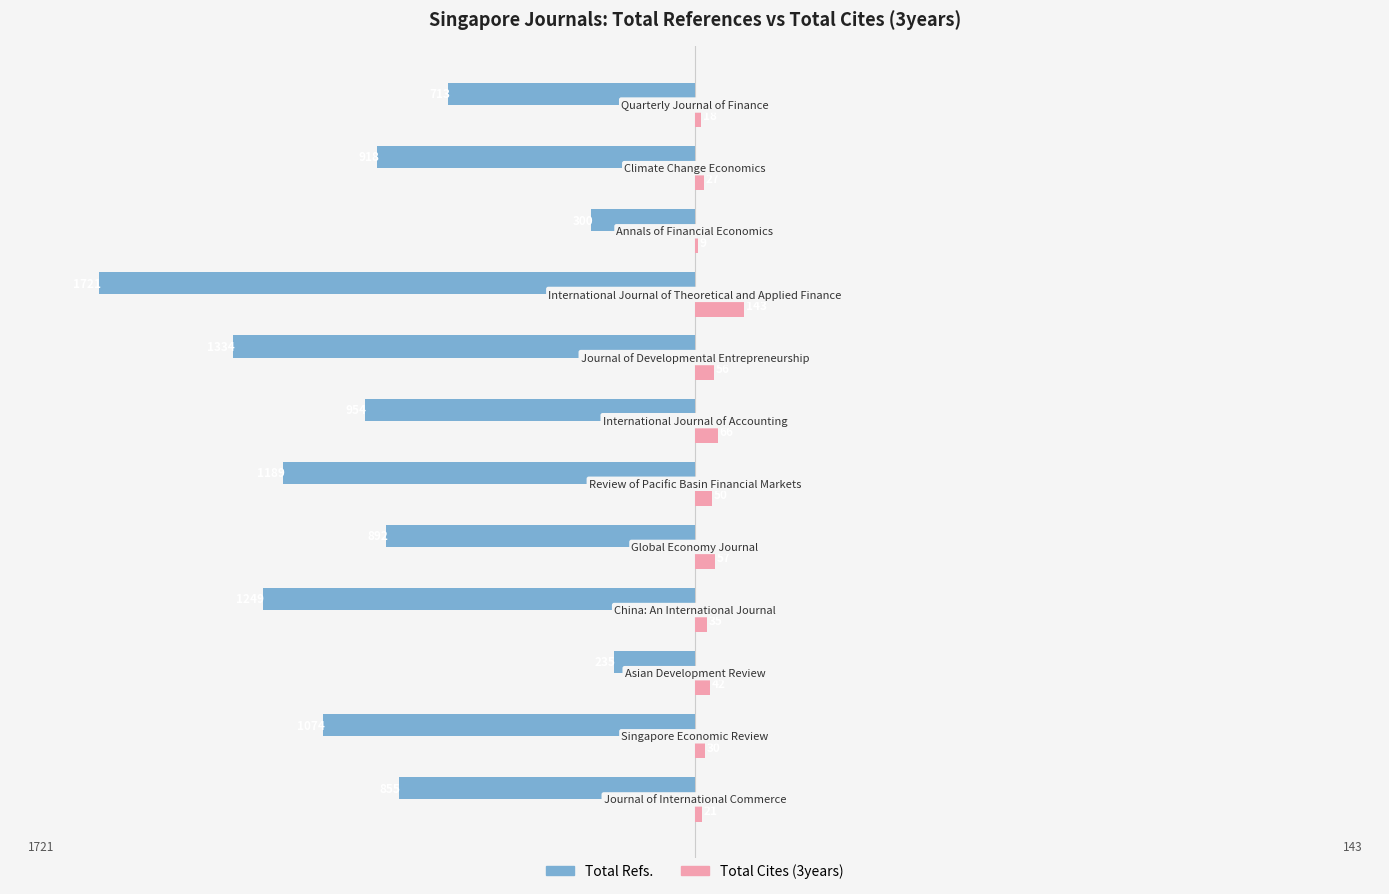

What is the maximum value shown in the chart?

143